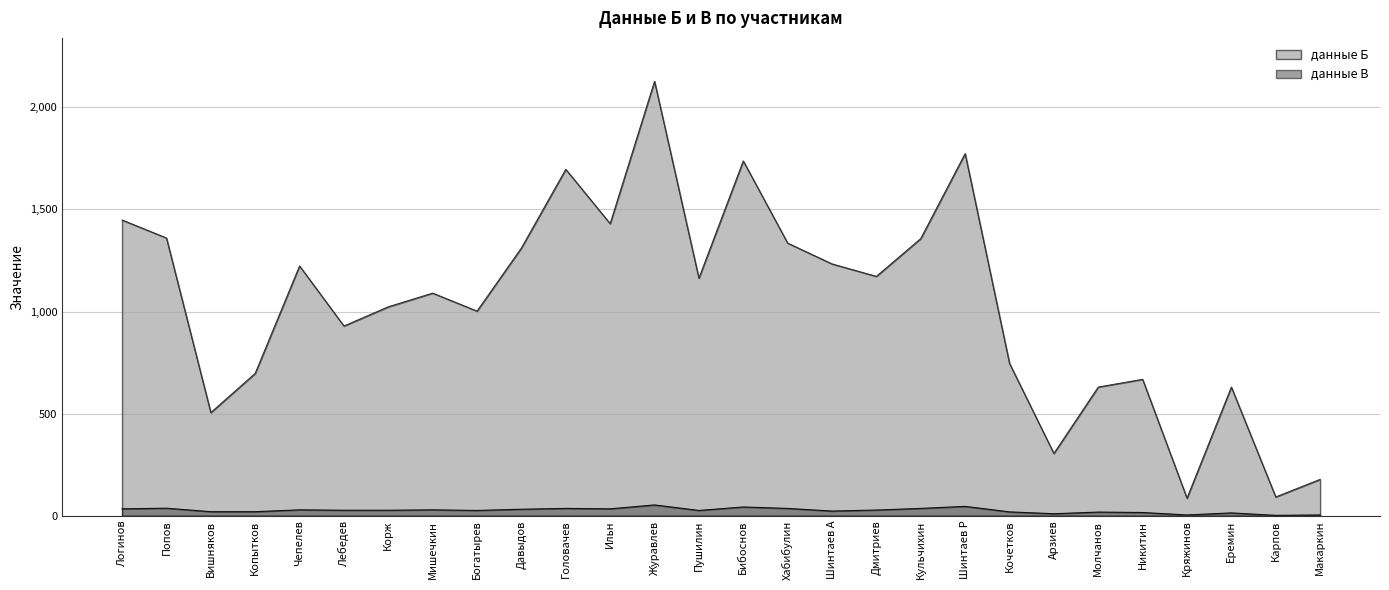

Read the данные Б value at Дмитриев, to the nearest 100.

1200